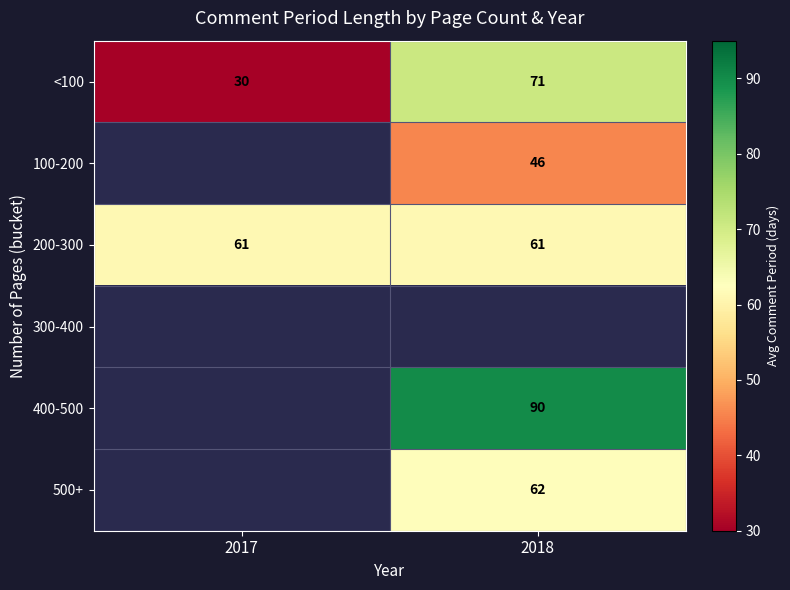

What is the average value of the <100 series?

50.5